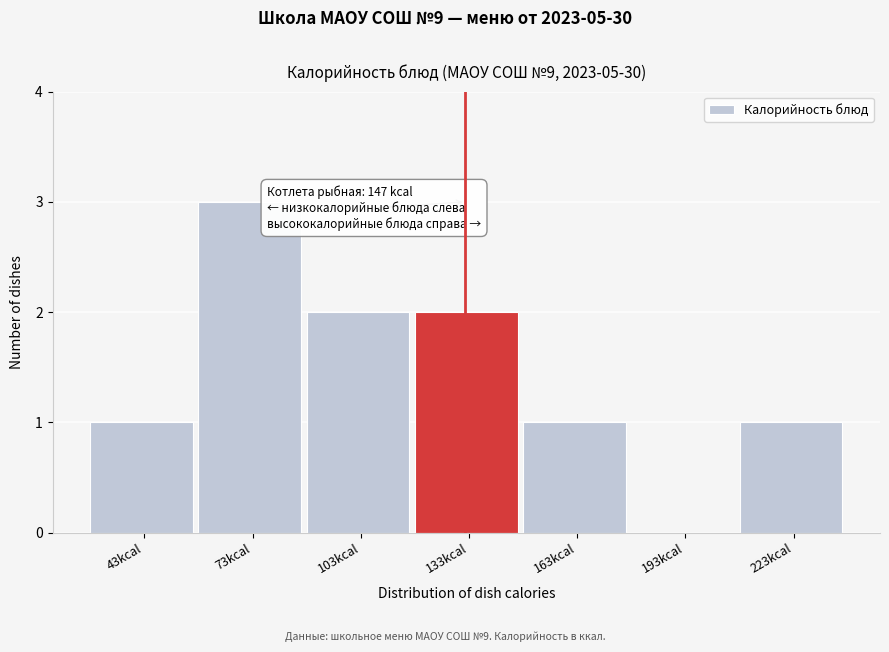

Reading left to right, extract all data points from this chart.

43kcal=1	73kcal=3	103kcal=2	133kcal=2	163kcal=1	193kcal=0	223kcal=1